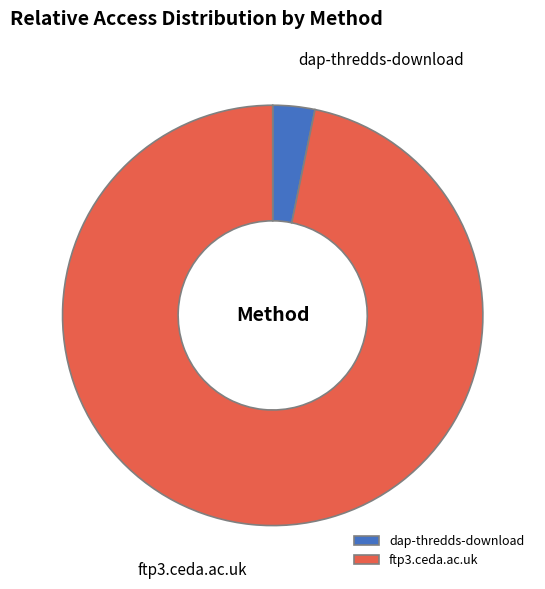

Which category has the smallest portion of the pie?

dap-thredds-download